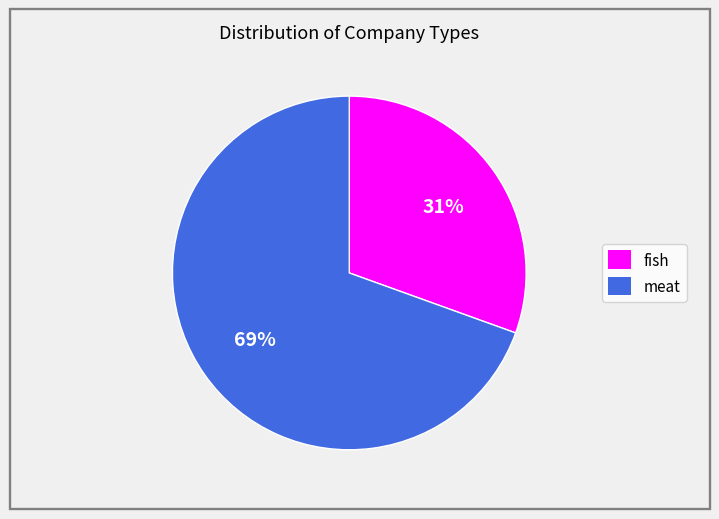

The meat slice represents 62% of the pie. True or false?

False